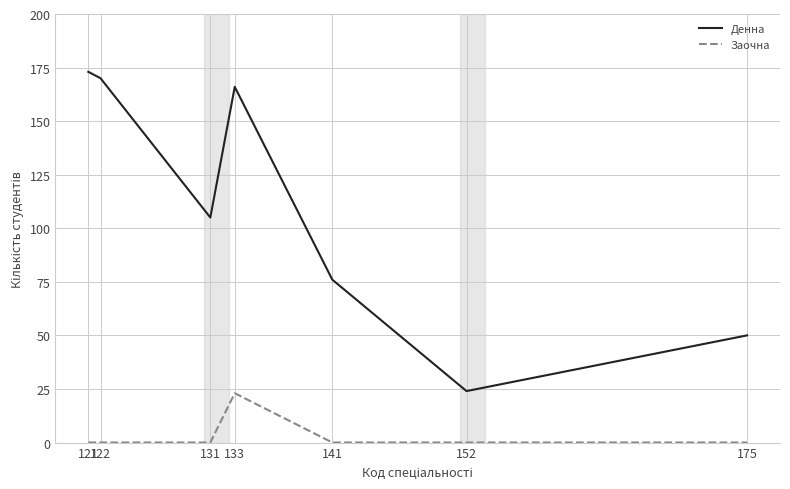

True or false: Заочна has a value of 23 at 133.

True